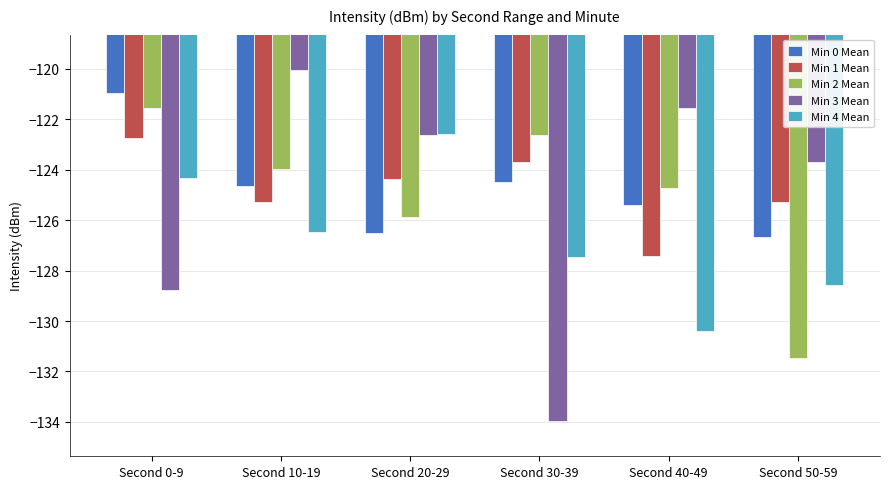

Which series changed the most between Second 10-19 and Second 20-29?

Min 4 Mean